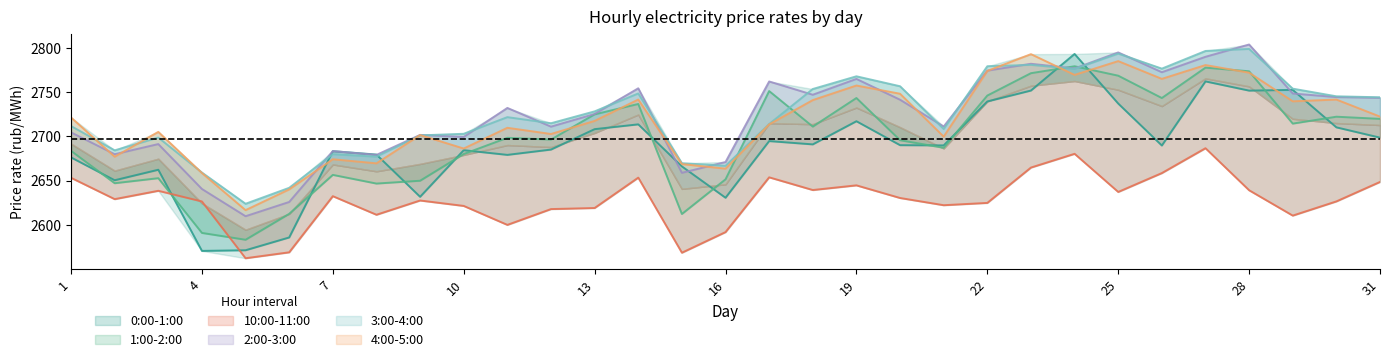

Where do 2:00-3:00 and 0:00-1:00 first cross each other?

7 and 8